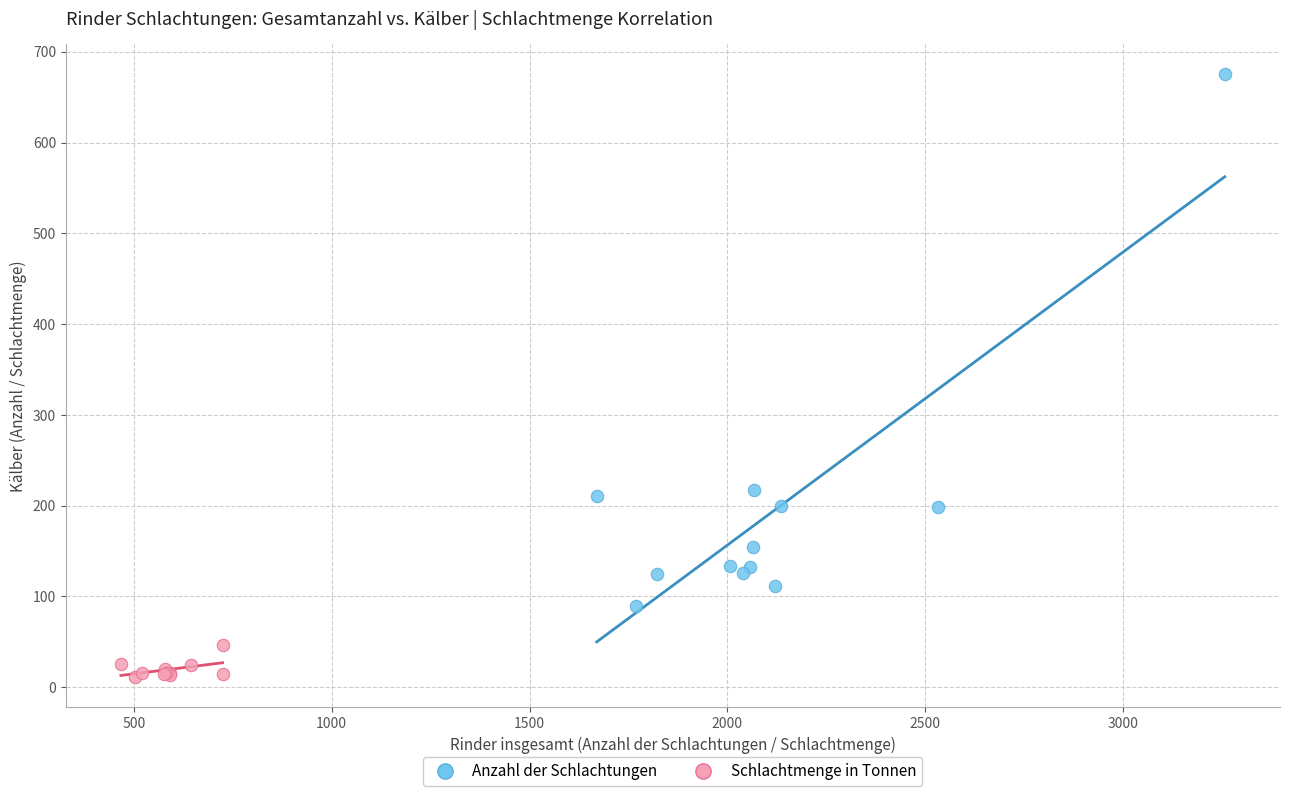

Which series contains the highest Y value?

Anzahl der Schlachtungen